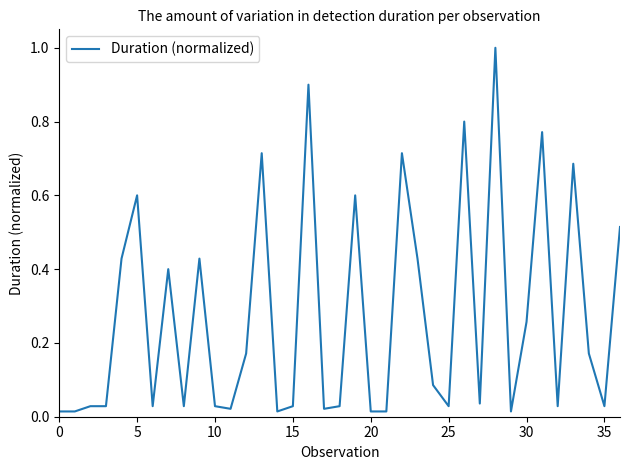

What is the greatest value displayed?

1.0